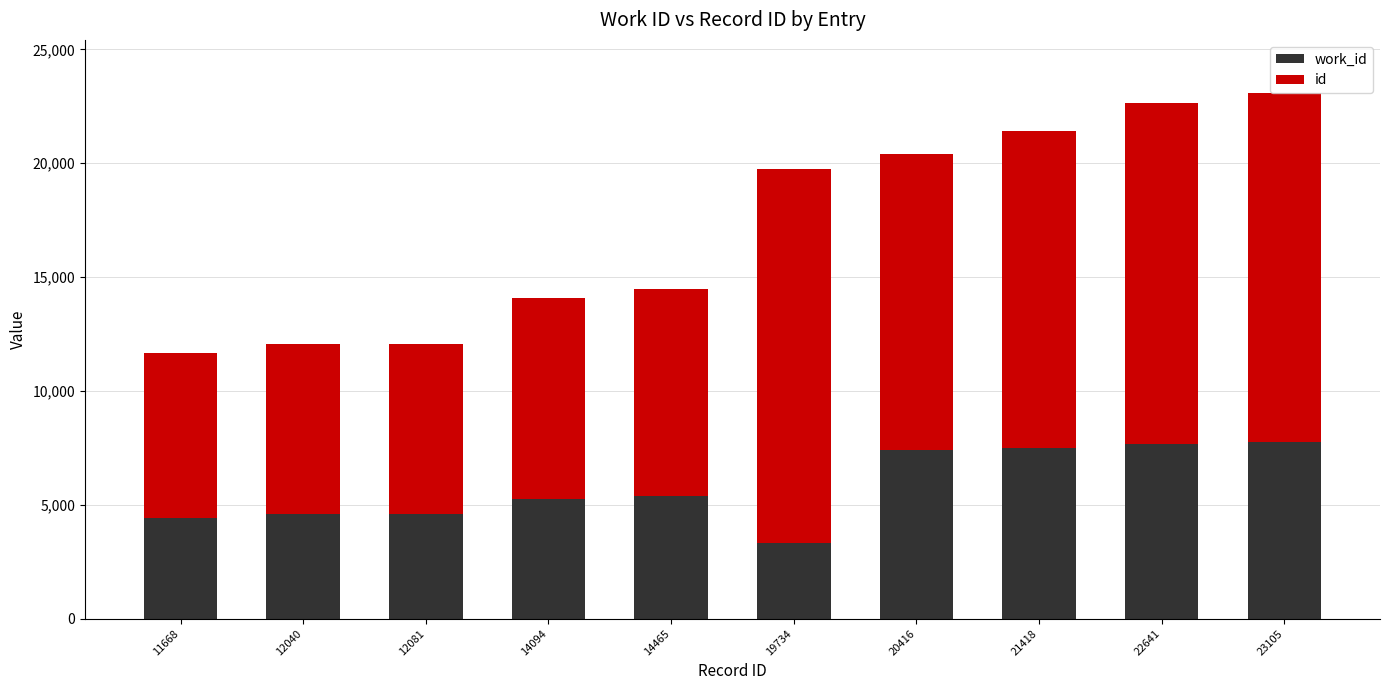

How many data points does each series have?

10